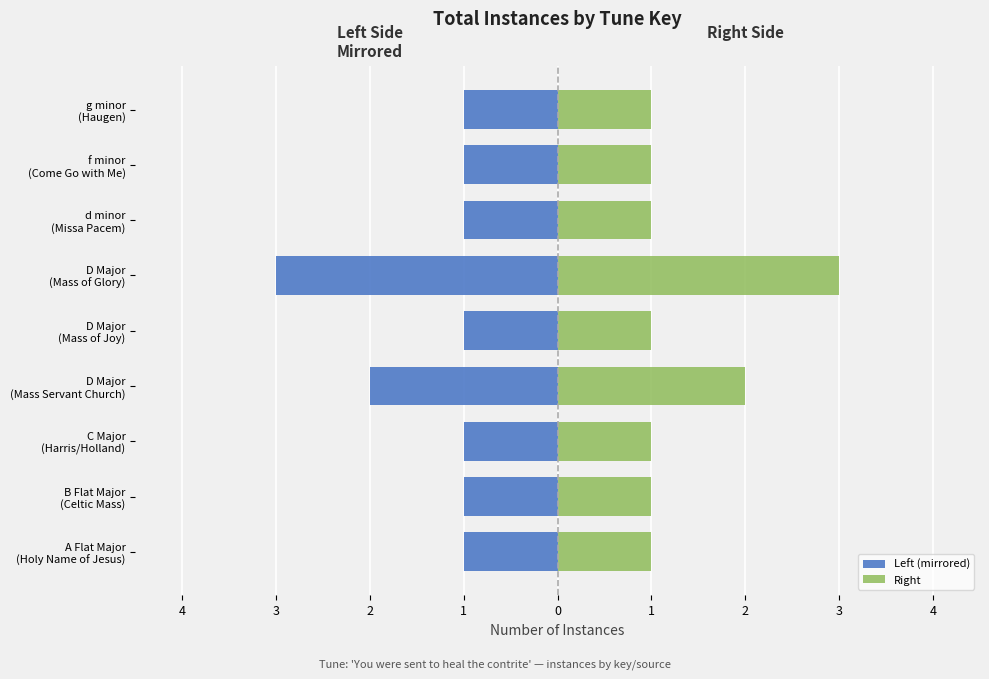

Reading right to left, what are all the values shown in this chart?

Left (mirrored): -1	-1	-1	-3	-1	-2	-1	-1	-1
Right: 1	1	1	3	1	2	1	1	1